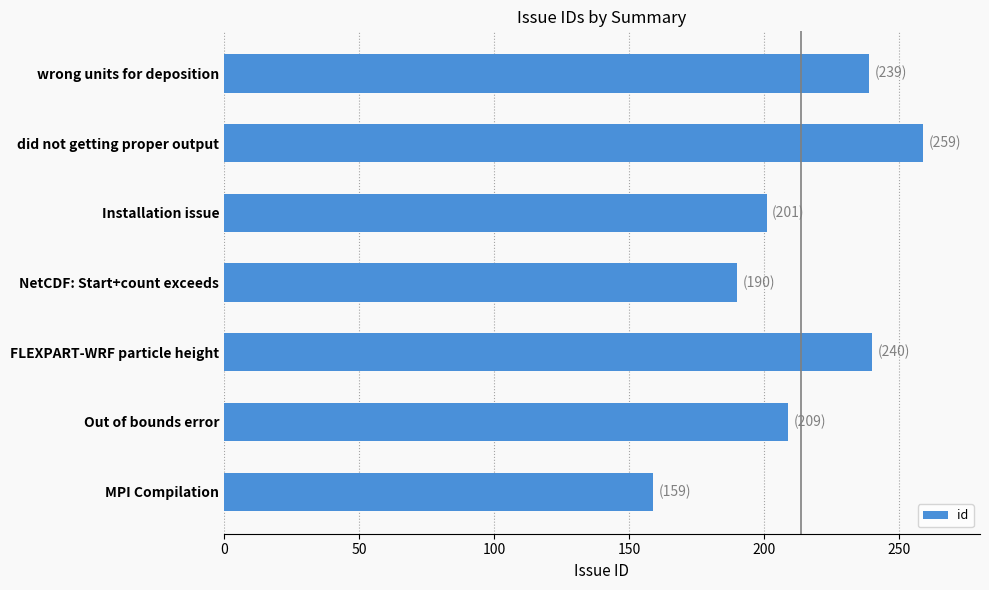

Which label corresponds to the largest value in the chart?

did not getting proper output